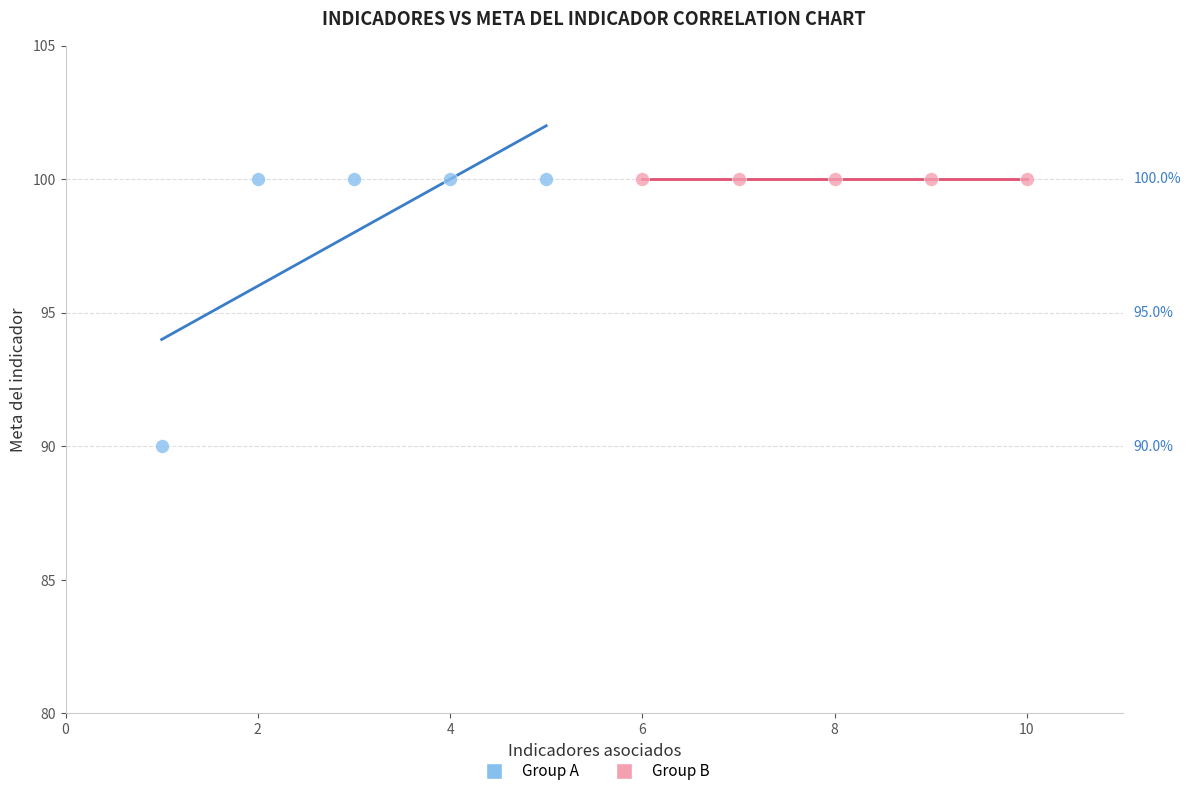

Which series contains the lowest Y value?

Group A